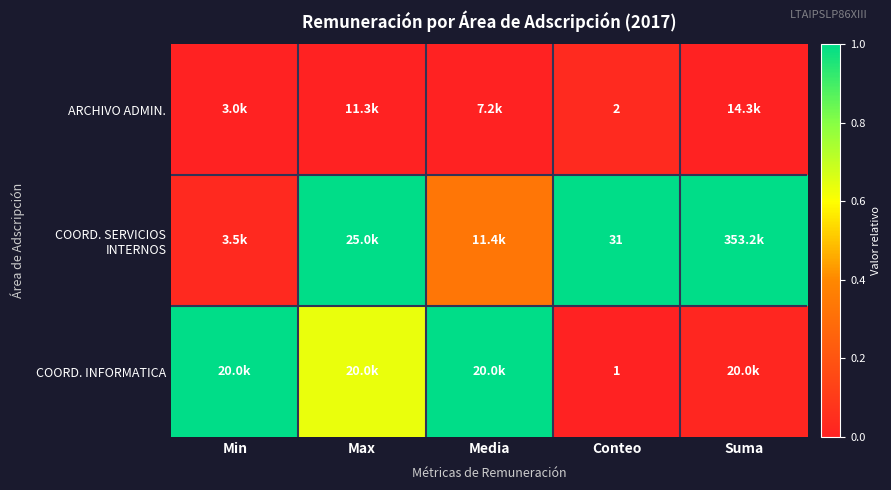

The value of ARCHIVO ADMIN. at Max is -0.0. True or false?

False